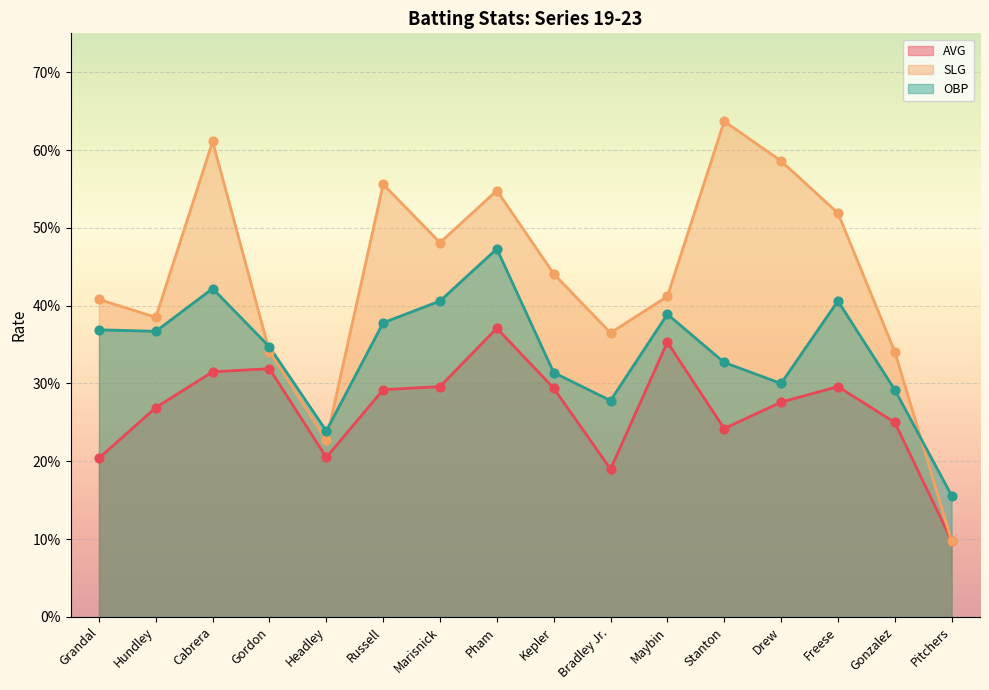

What are all the series names shown in the legend?

AVG, SLG, OBP